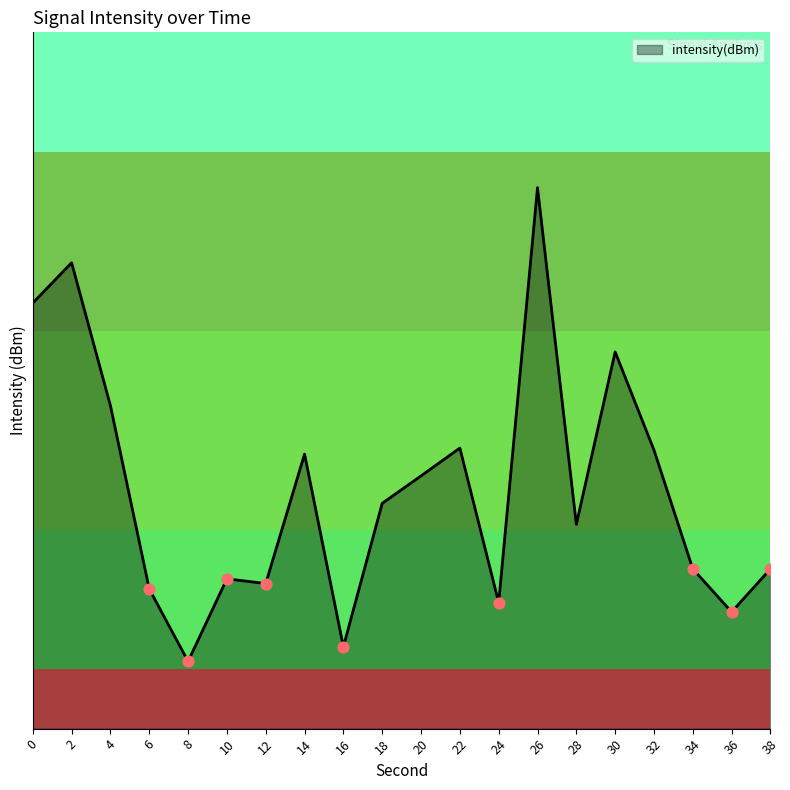

What is the change in value from 12 to 36?

+1.4